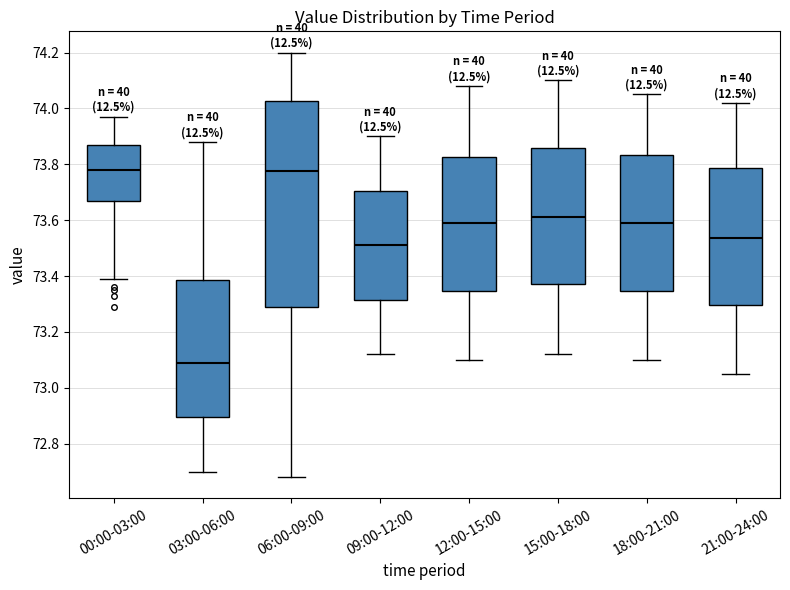

Which box is the tallest, from its lower edge to its upper edge?

06:00-09:00